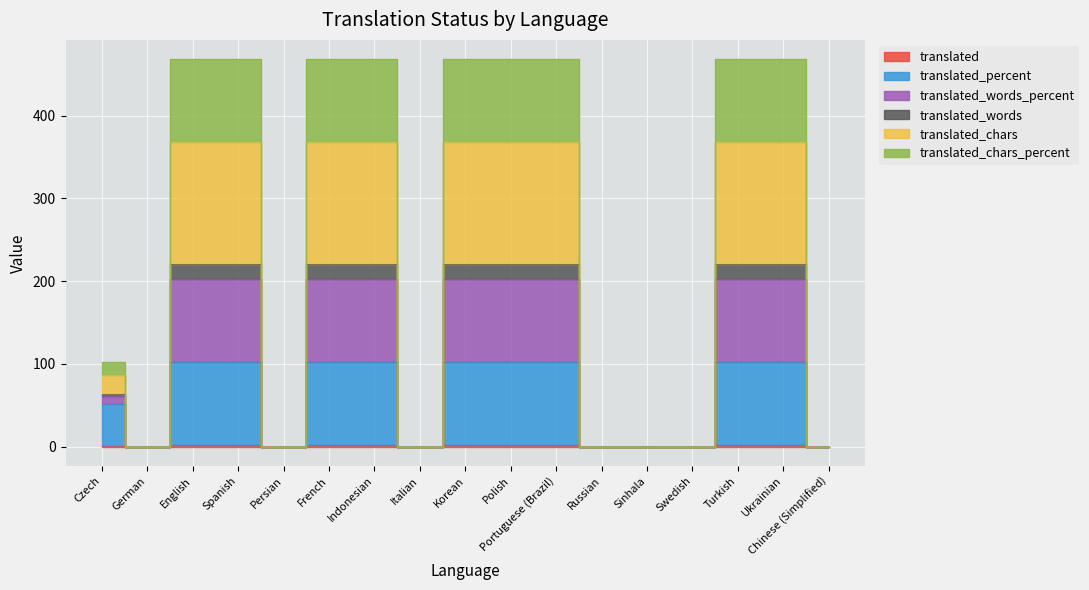

Is the value of translated_chars_percent at English greater than the value of translated_words_percent at German?

Yes